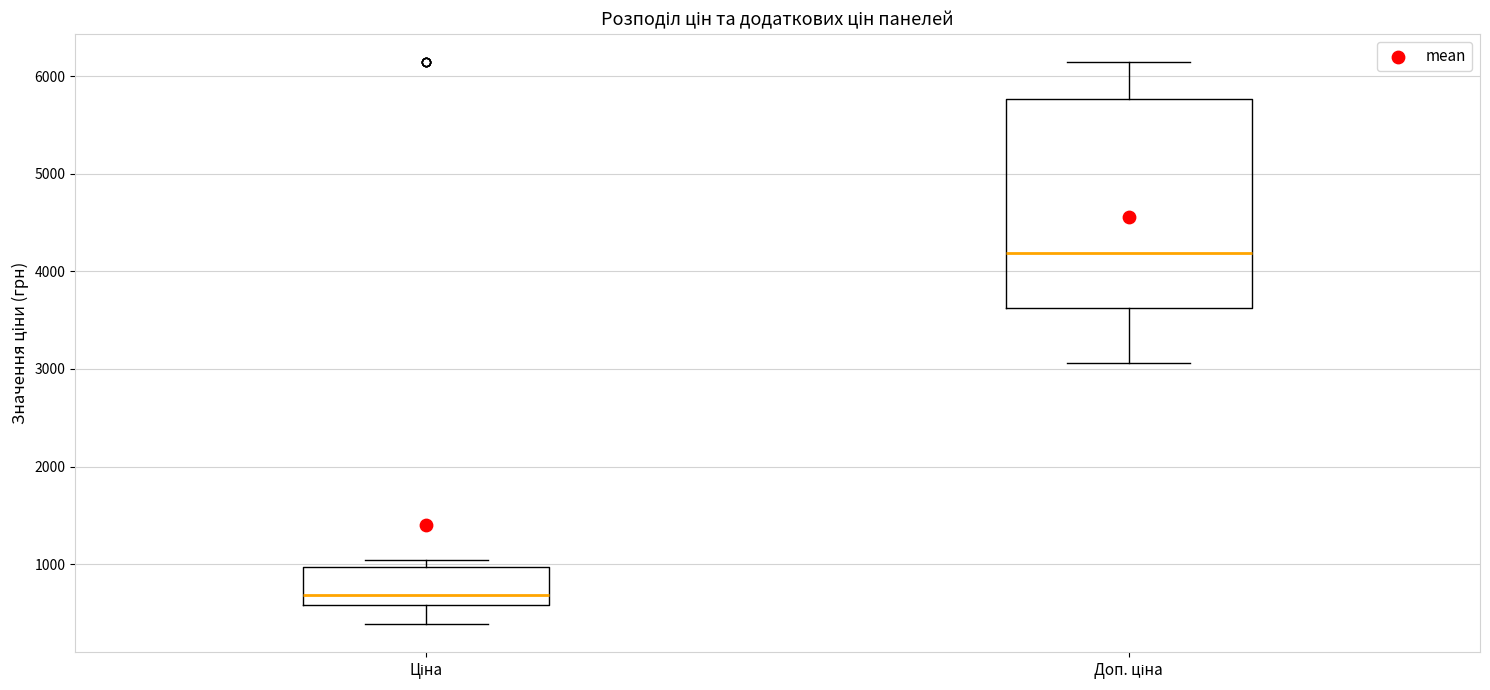

Which box's median line is the lowest?

Ціна